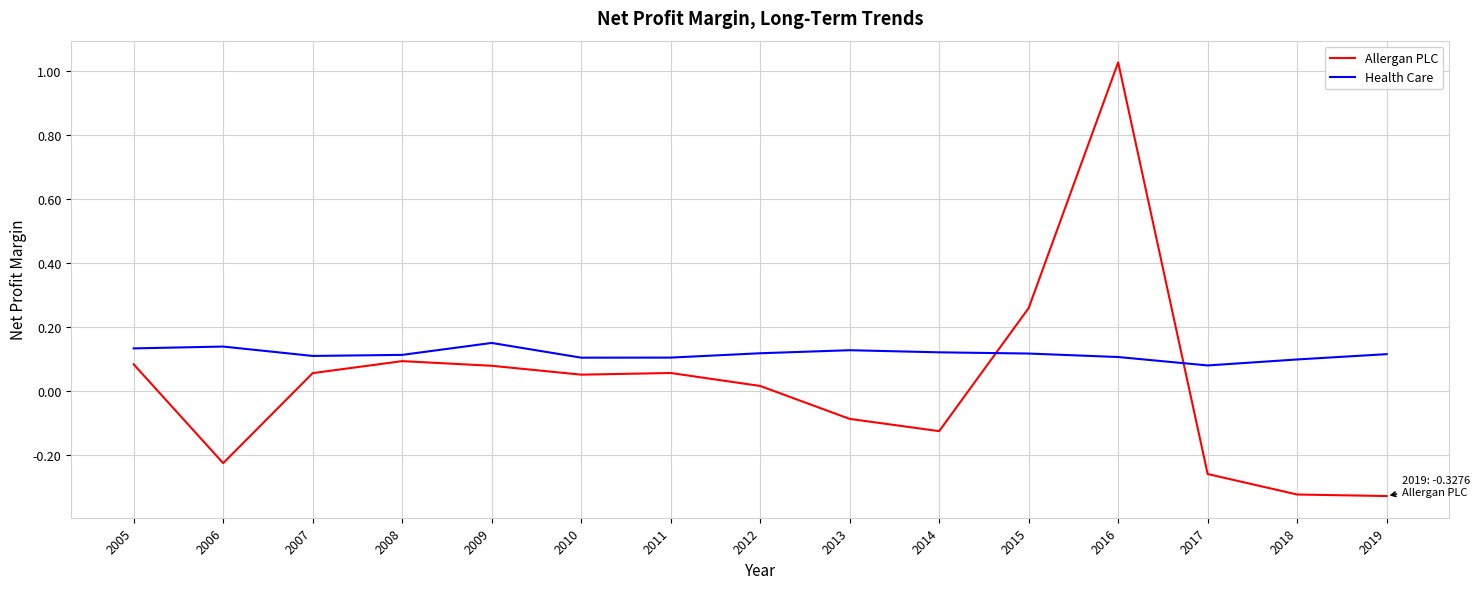

List the series in order of their overall mean, highest first.

Health Care, Allergan PLC